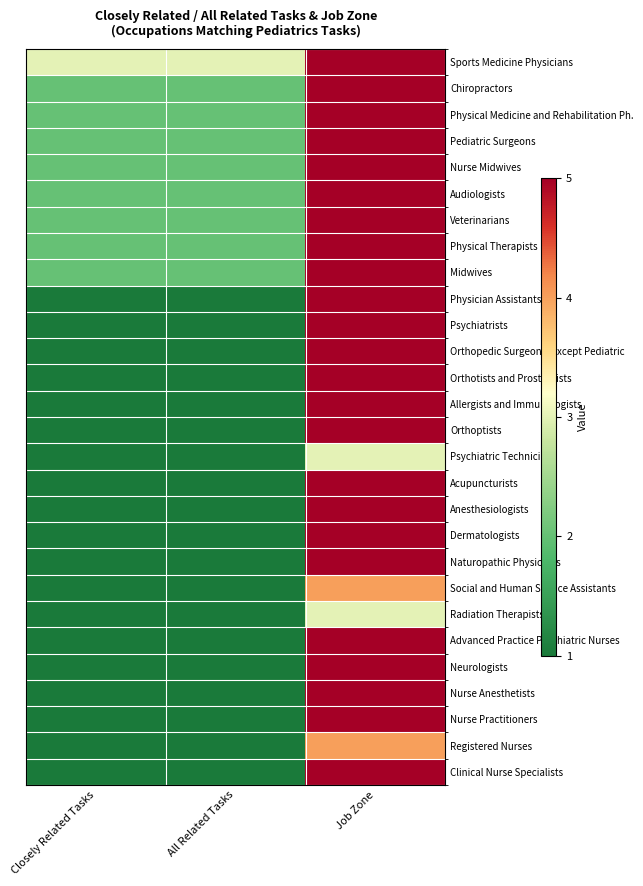

Reading right to left, transcribe all the data shown in this chart.

Sports Medicine Physicians: Job Zone=5	All Related Tasks=3	Closely Related Tasks=3
Chiropractors: Job Zone=5	All Related Tasks=2	Closely Related Tasks=2
Physical Medicine and Rehabilitation Ph.: Job Zone=5	All Related Tasks=2	Closely Related Tasks=2
Pediatric Surgeons: Job Zone=5	All Related Tasks=2	Closely Related Tasks=2
Nurse Midwives: Job Zone=5	All Related Tasks=2	Closely Related Tasks=2
Audiologists: Job Zone=5	All Related Tasks=2	Closely Related Tasks=2
Veterinarians: Job Zone=5	All Related Tasks=2	Closely Related Tasks=2
Physical Therapists: Job Zone=5	All Related Tasks=2	Closely Related Tasks=2
Midwives: Job Zone=5	All Related Tasks=2	Closely Related Tasks=2
Physician Assistants: Job Zone=5	All Related Tasks=1	Closely Related Tasks=1
Psychiatrists: Job Zone=5	All Related Tasks=1	Closely Related Tasks=1
Orthopedic Surgeons, Except Pediatric: Job Zone=5	All Related Tasks=1	Closely Related Tasks=1
Orthotists and Prosthetists: Job Zone=5	All Related Tasks=1	Closely Related Tasks=1
Allergists and Immunologists: Job Zone=5	All Related Tasks=1	Closely Related Tasks=1
Orthoptists: Job Zone=5	All Related Tasks=1	Closely Related Tasks=1
Psychiatric Technicians: Job Zone=3	All Related Tasks=1	Closely Related Tasks=1
Acupuncturists: Job Zone=5	All Related Tasks=1	Closely Related Tasks=1
Anesthesiologists: Job Zone=5	All Related Tasks=1	Closely Related Tasks=1
Dermatologists: Job Zone=5	All Related Tasks=1	Closely Related Tasks=1
Naturopathic Physicians: Job Zone=5	All Related Tasks=1	Closely Related Tasks=1
Social and Human Service Assistants: Job Zone=4	All Related Tasks=1	Closely Related Tasks=1
Radiation Therapists: Job Zone=3	All Related Tasks=1	Closely Related Tasks=1
Advanced Practice Psychiatric Nurses: Job Zone=5	All Related Tasks=1	Closely Related Tasks=1
Neurologists: Job Zone=5	All Related Tasks=1	Closely Related Tasks=1
Nurse Anesthetists: Job Zone=5	All Related Tasks=1	Closely Related Tasks=1
Nurse Practitioners: Job Zone=5	All Related Tasks=1	Closely Related Tasks=1
Registered Nurses: Job Zone=4	All Related Tasks=1	Closely Related Tasks=1
Clinical Nurse Specialists: Job Zone=5	All Related Tasks=1	Closely Related Tasks=1